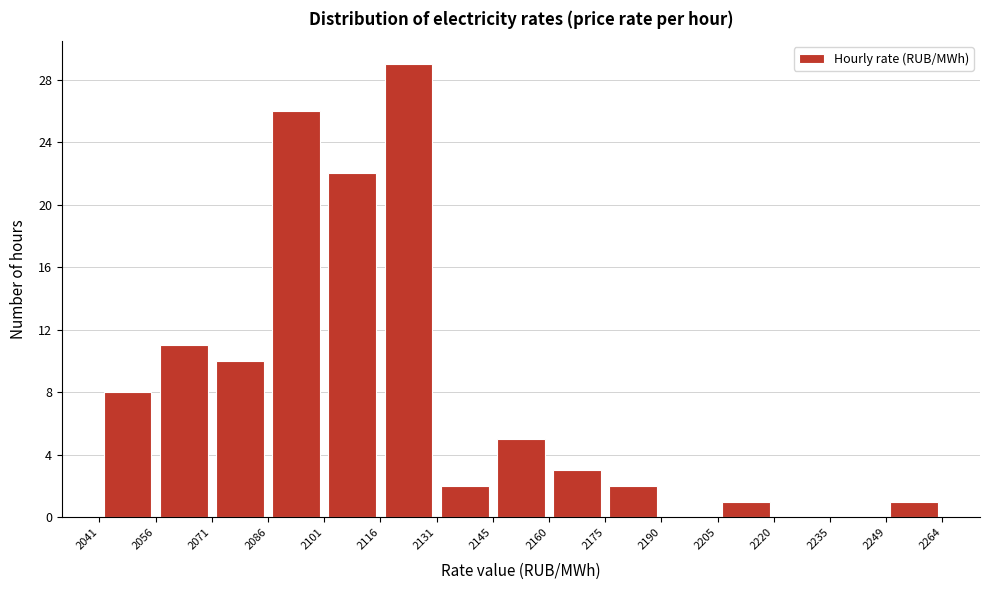

Reading left to right, list every bar in this chart as the range it spans on the x-axis followed by its height. The values are not printed on the chart, so give them approximately, as read against the axis.

2041 to 2056: 8
2056 to 2071: 11
2071 to 2086: 10
2086 to 2101: 26
2101 to 2116: 22
2116 to 2131: 29
2131 to 2145: 2
2145 to 2160: 5
2160 to 2175: 3
2175 to 2190: 2
2190 to 2205: 0
2205 to 2220: 1
2220 to 2235: 0
2235 to 2249: 0
2249 to 2264: 1